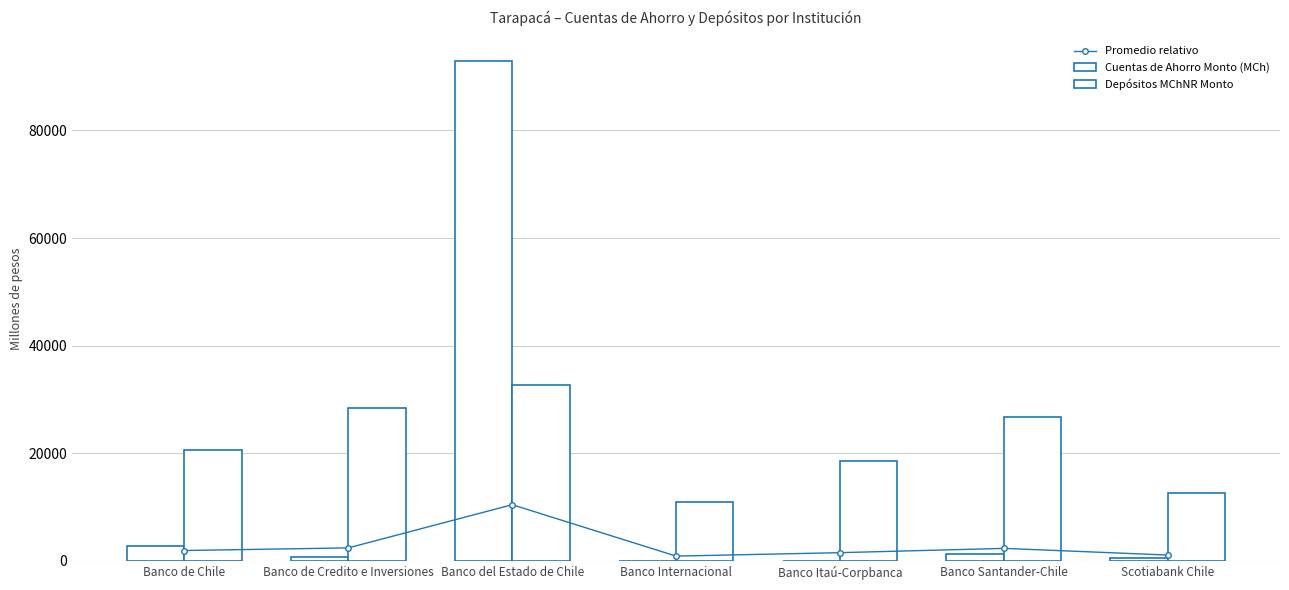

What is the label of the 6th bar from the left?

Banco Santander-Chile